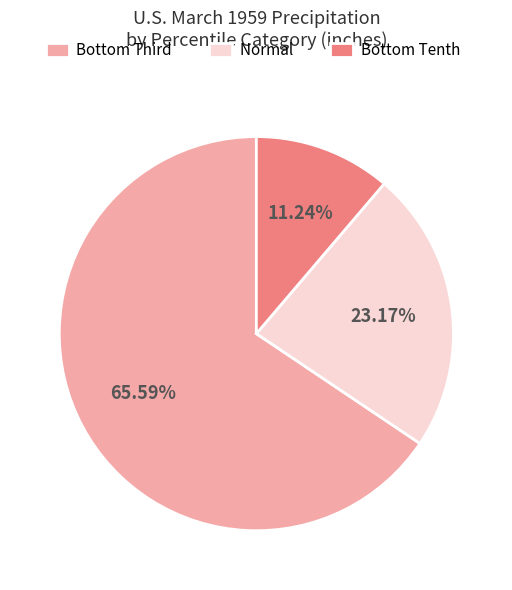

Rank the categories by value from lowest to highest.

Bottom Tenth, Normal, Bottom Third